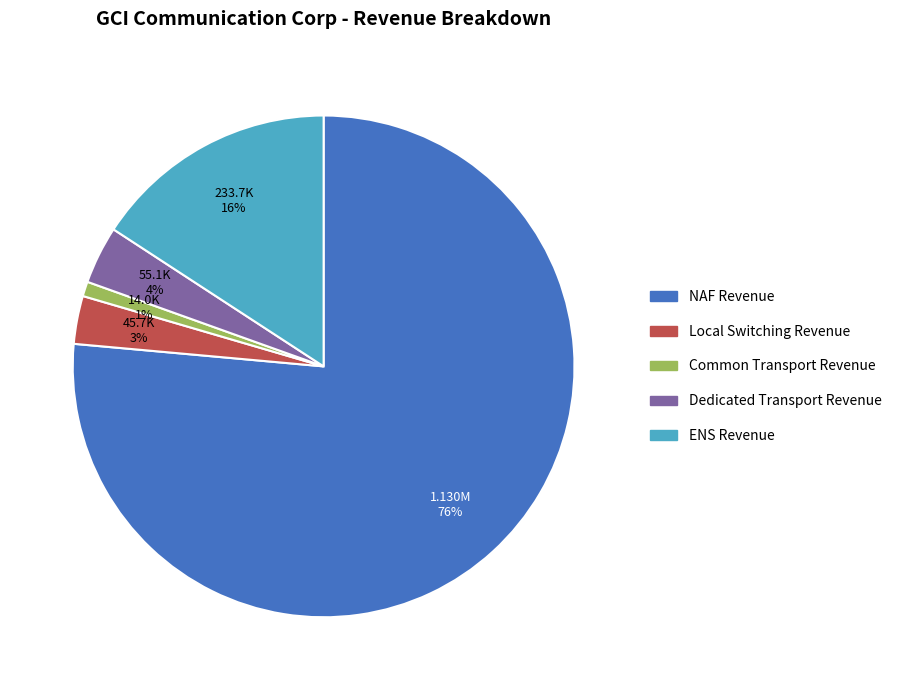

Does NAF Revenue represent more than half of the total?

Yes